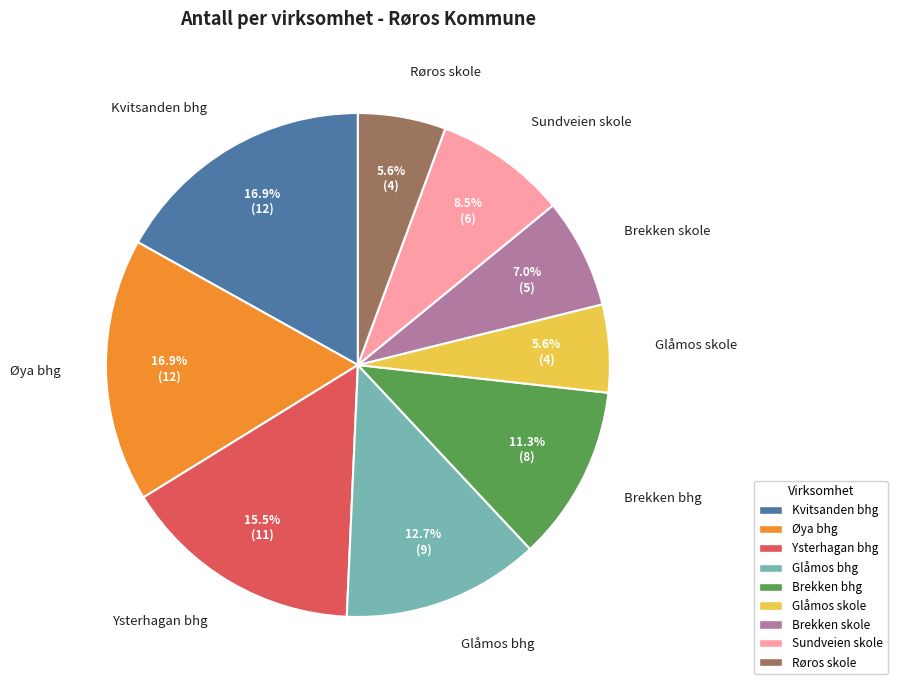

Is there any slice that represents more than half of the pie?

No